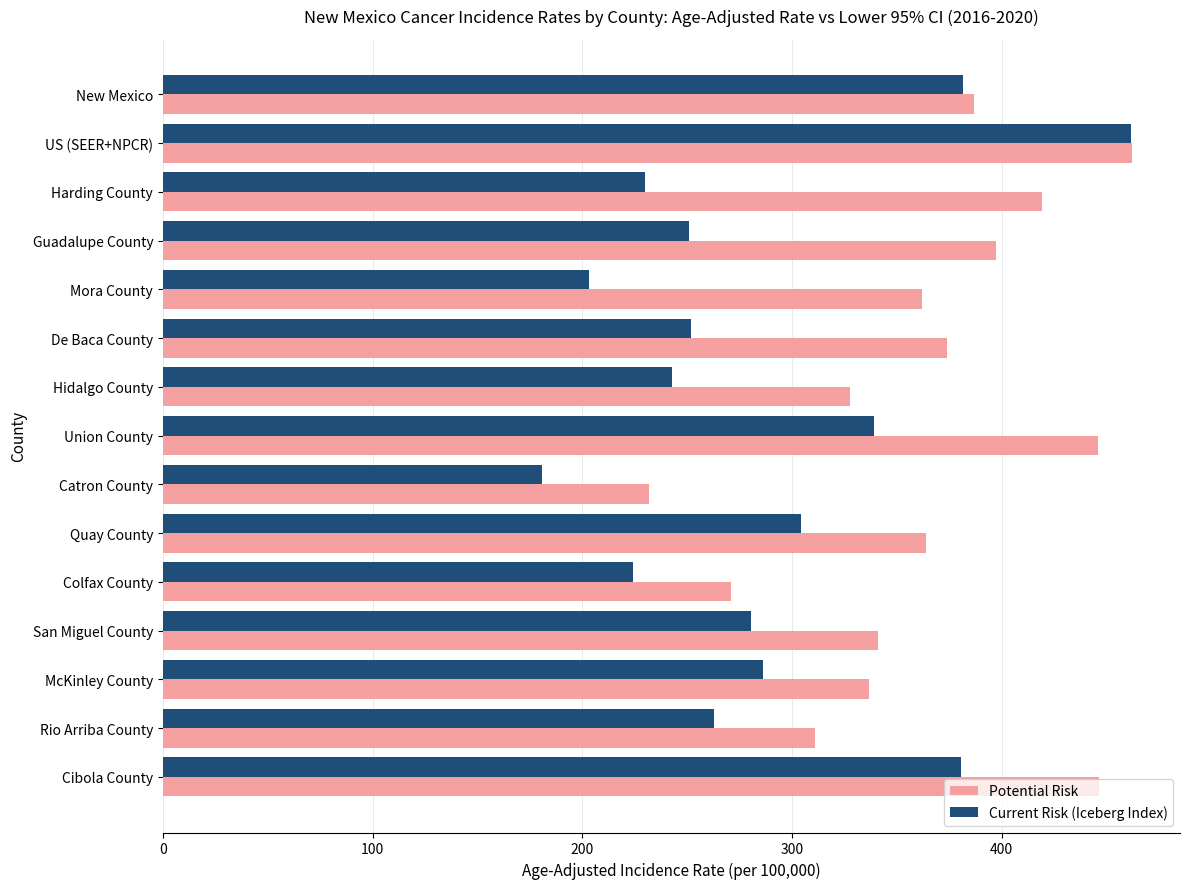

What value does the Potential Risk series have at Colfax County?

271.0